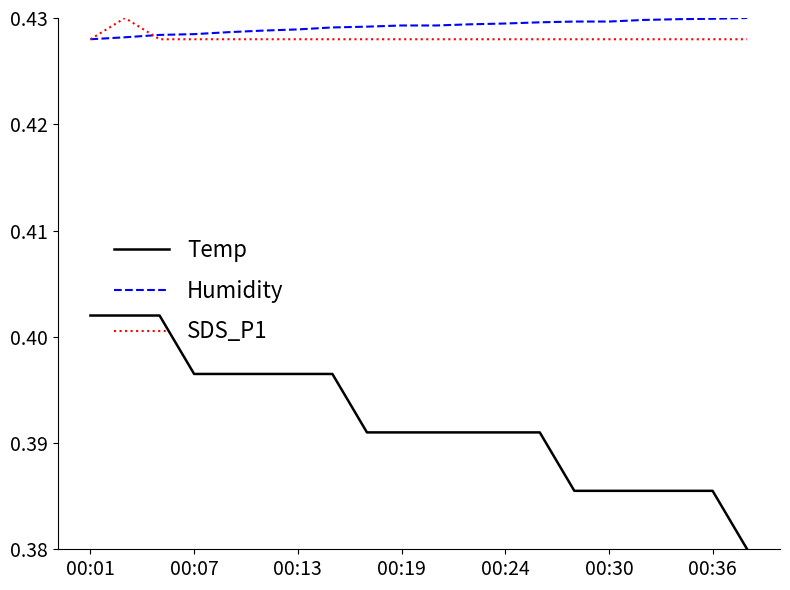

True or false: Temp and SDS_P1 cross at least once.

False